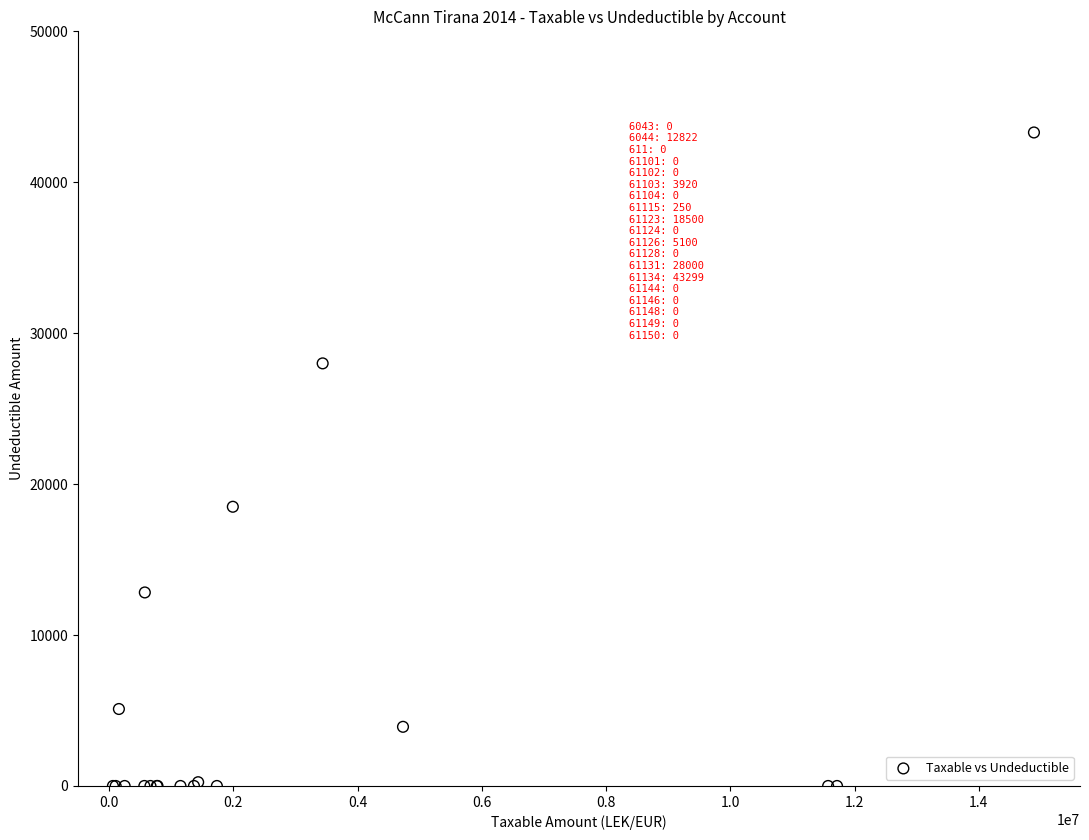

What Y value in the scatter plot is closest to 21649?

18500